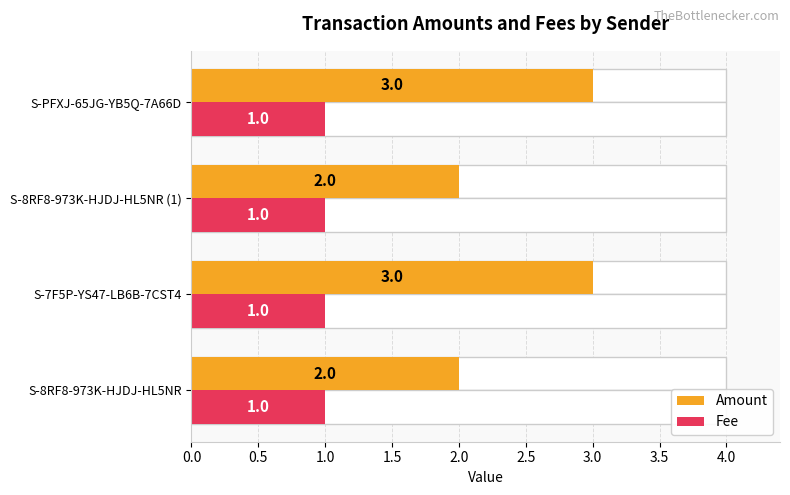

What is the value of the Amount bar at the 4th from the left?

3.0